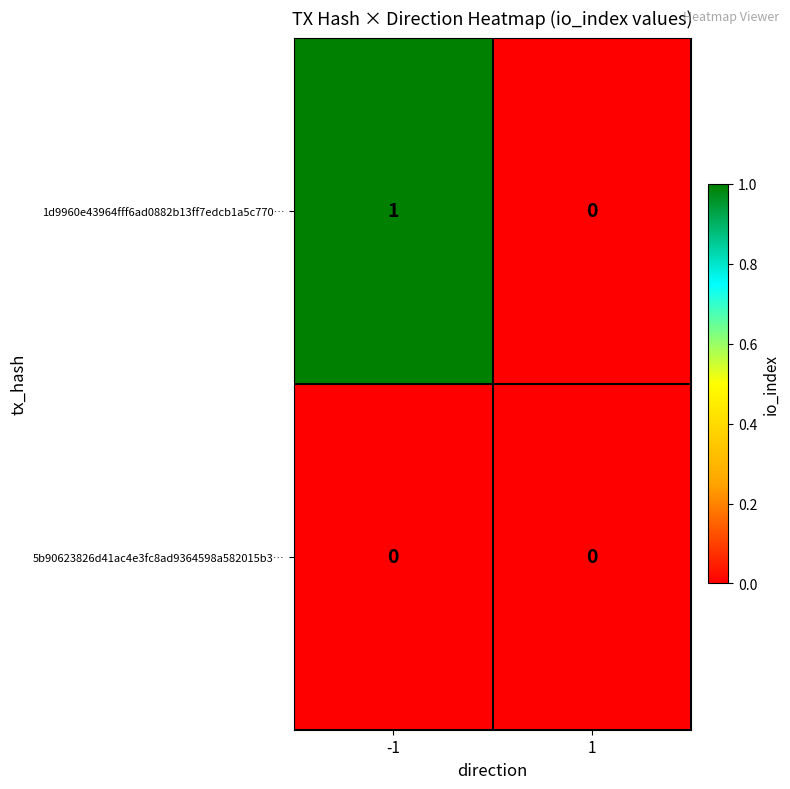

True or false: 1d9960e43964fff6ad0882b13ff7edcb1a5c770… has a value of -1 at 1.

False